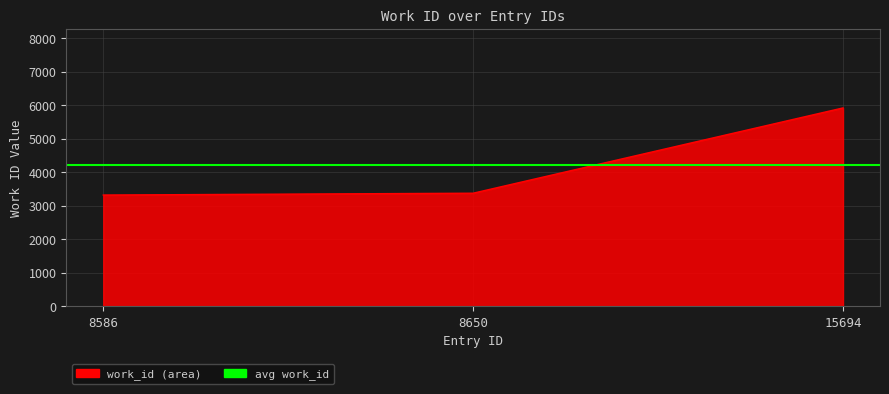

Which label corresponds to the largest value in the chart?

15694